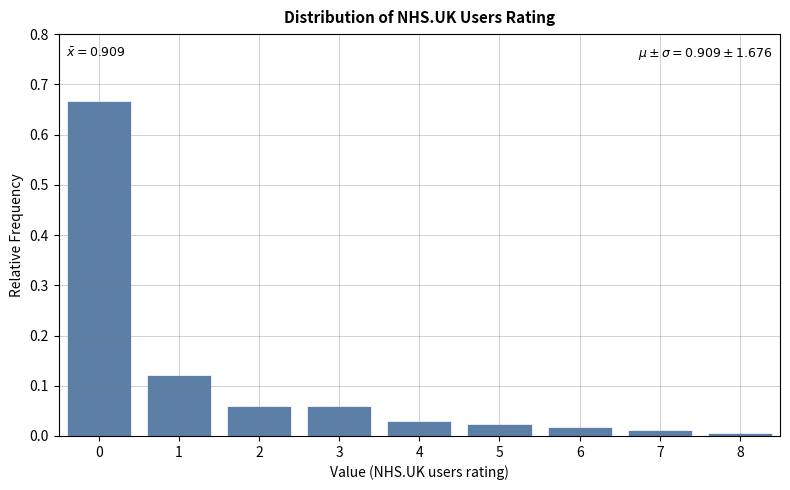

What is the sum of all values?

1.0